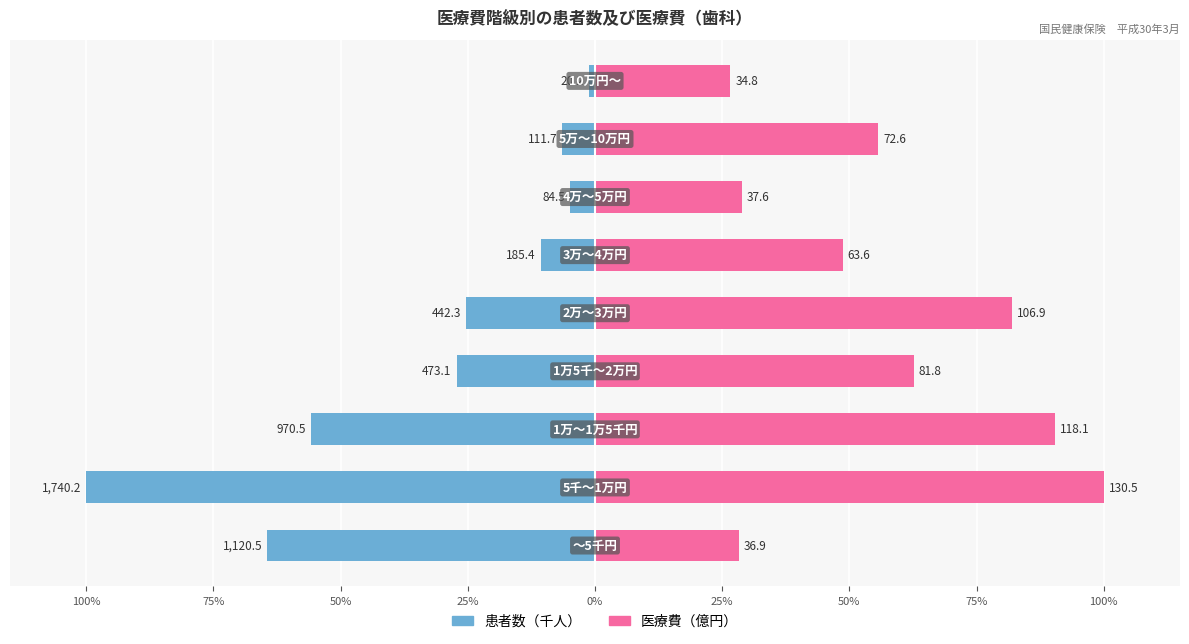

How many bars are there in total?

18